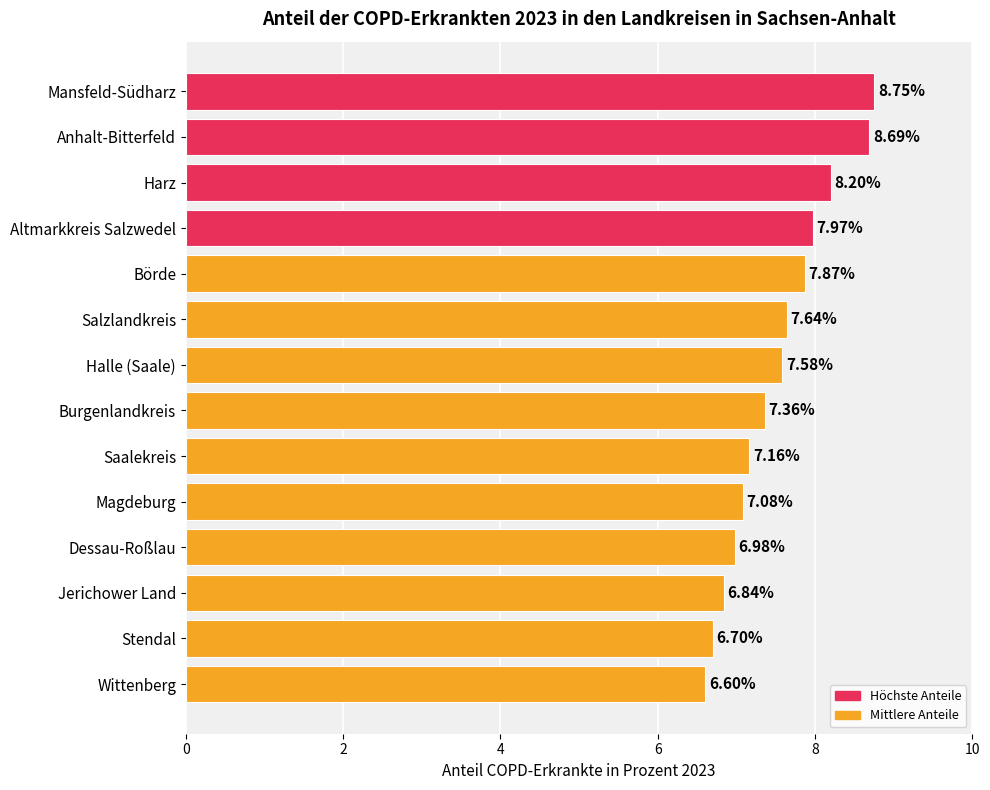

What is the change in value from Burgenlandkreis to Magdeburg?

-0.3